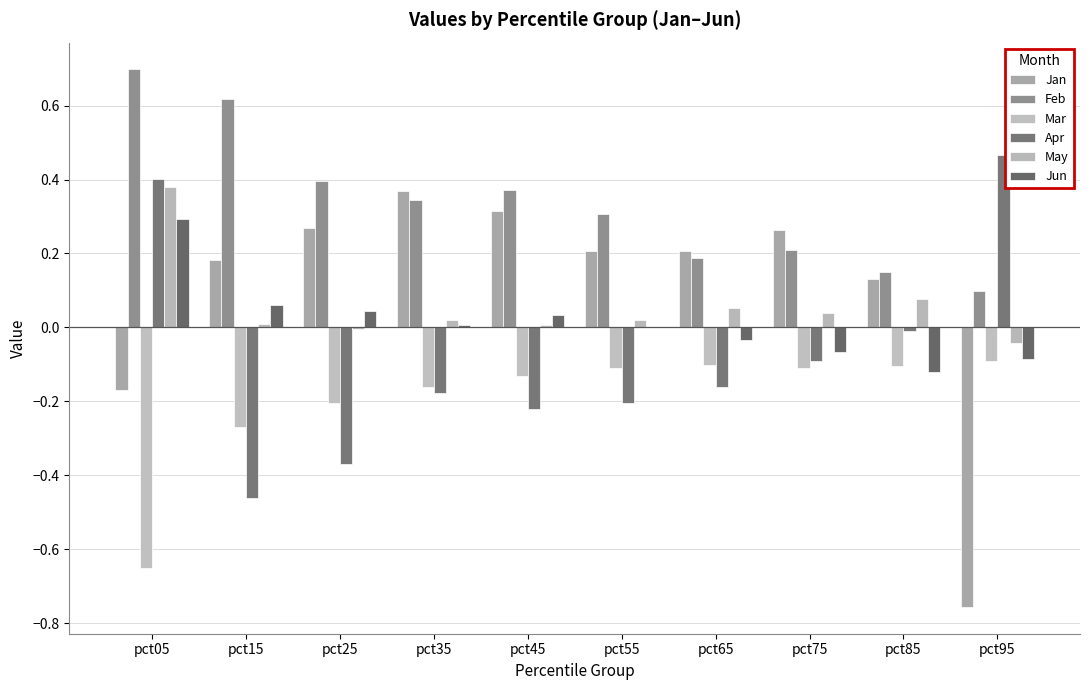

Which series has the widest spread of values?

Jan